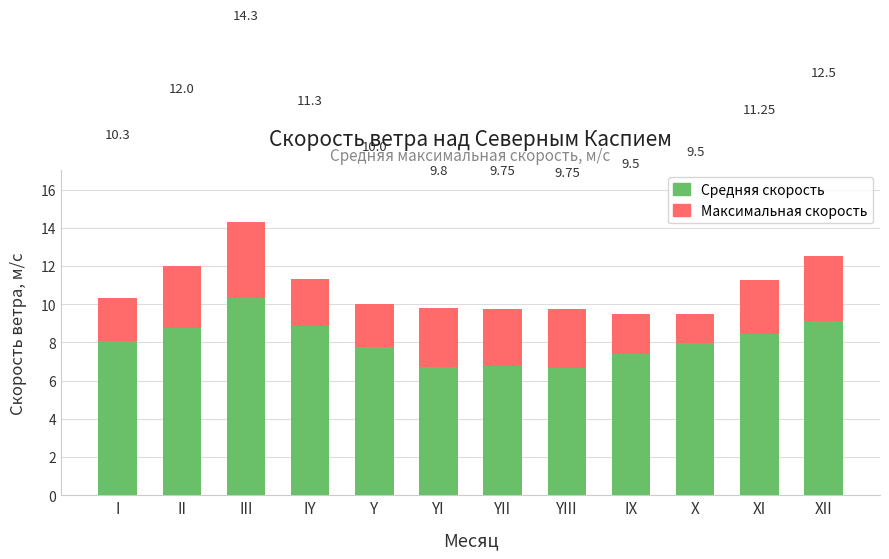

Which series has the widest spread of values?

Средняя скорость